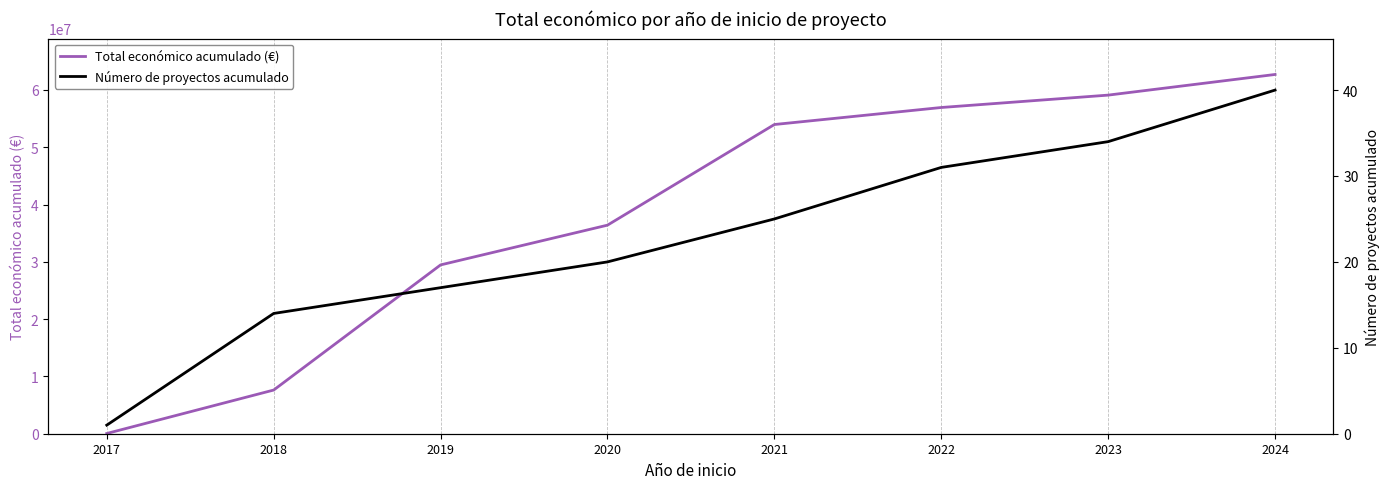

What is the maximum value for Total económico acumulado (€)?

62696620